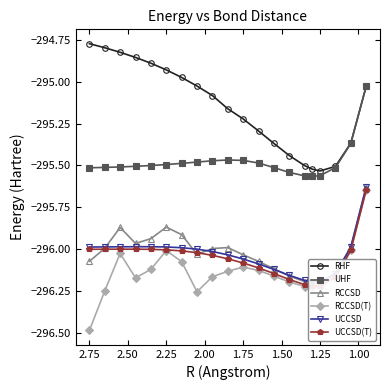

The UCCSD series shows -449.9 at 1.75. True or false?

False